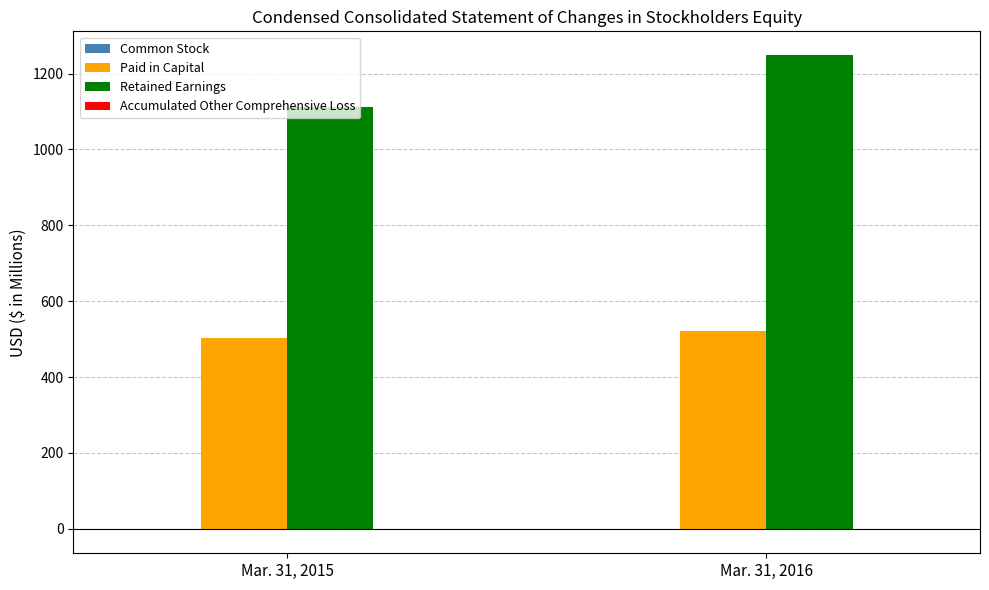

At which category is the sum across all series the highest?

Mar. 31, 2016